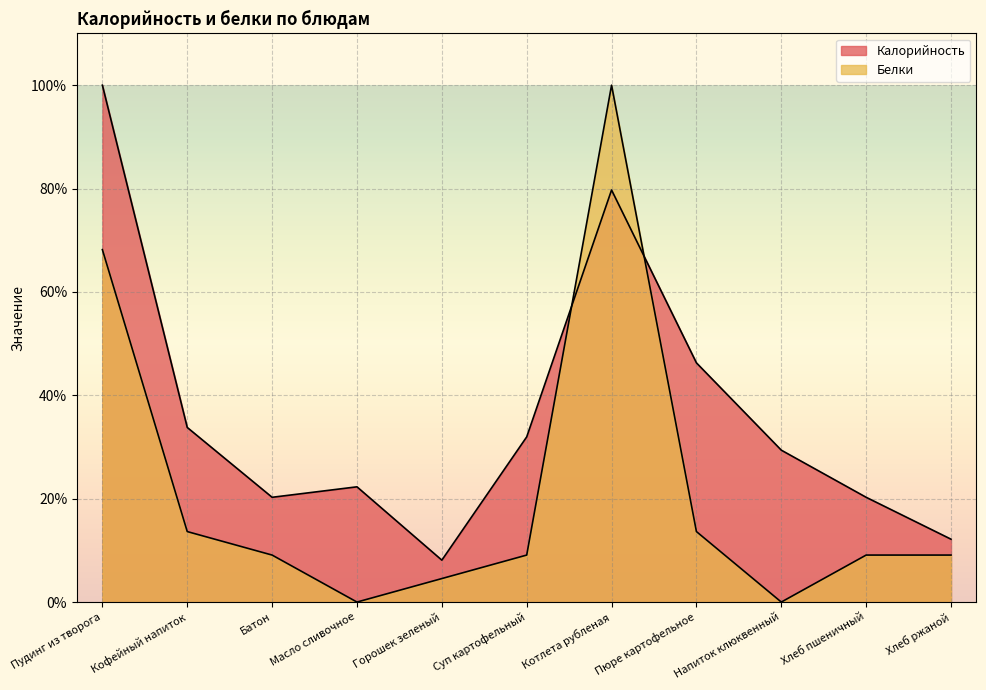

Between which two adjacent categories do Калорийность and Белки first intersect?

Суп картофельный and Котлета рубленая